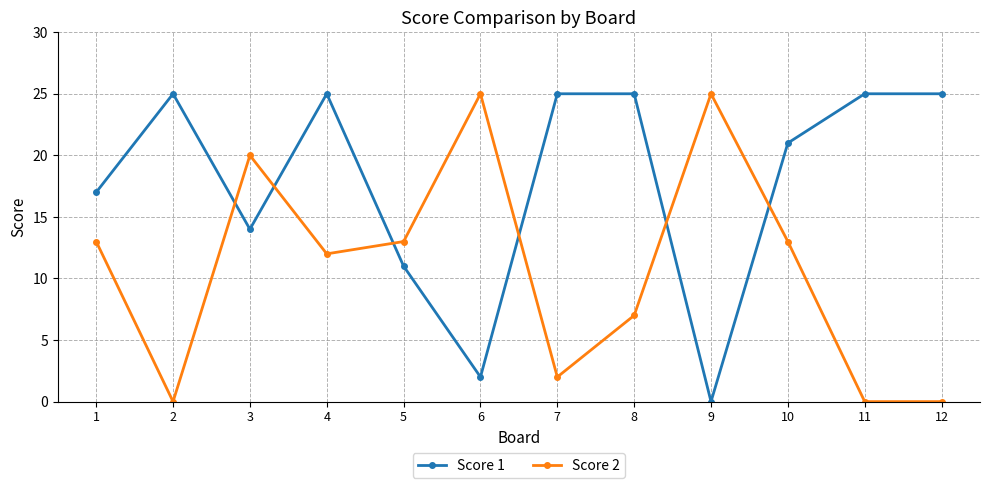

True or false: Score 2 has a value of 12 at 4.

True